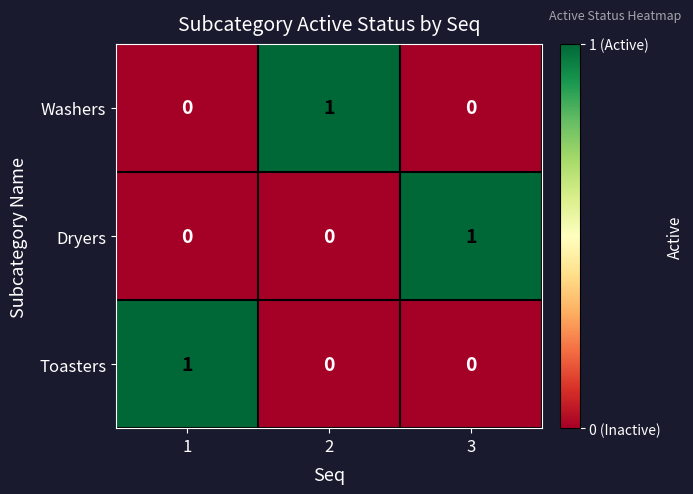

The value of Dryers at 1 is 0. True or false?

True